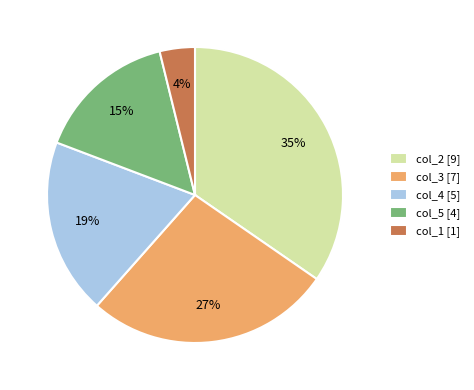

What is the smallest slice in the pie chart?

col_1 [1]